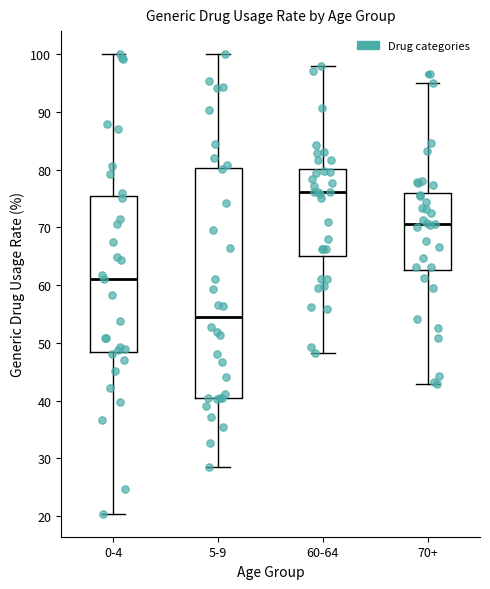

Which box has the highest median line?

60-64